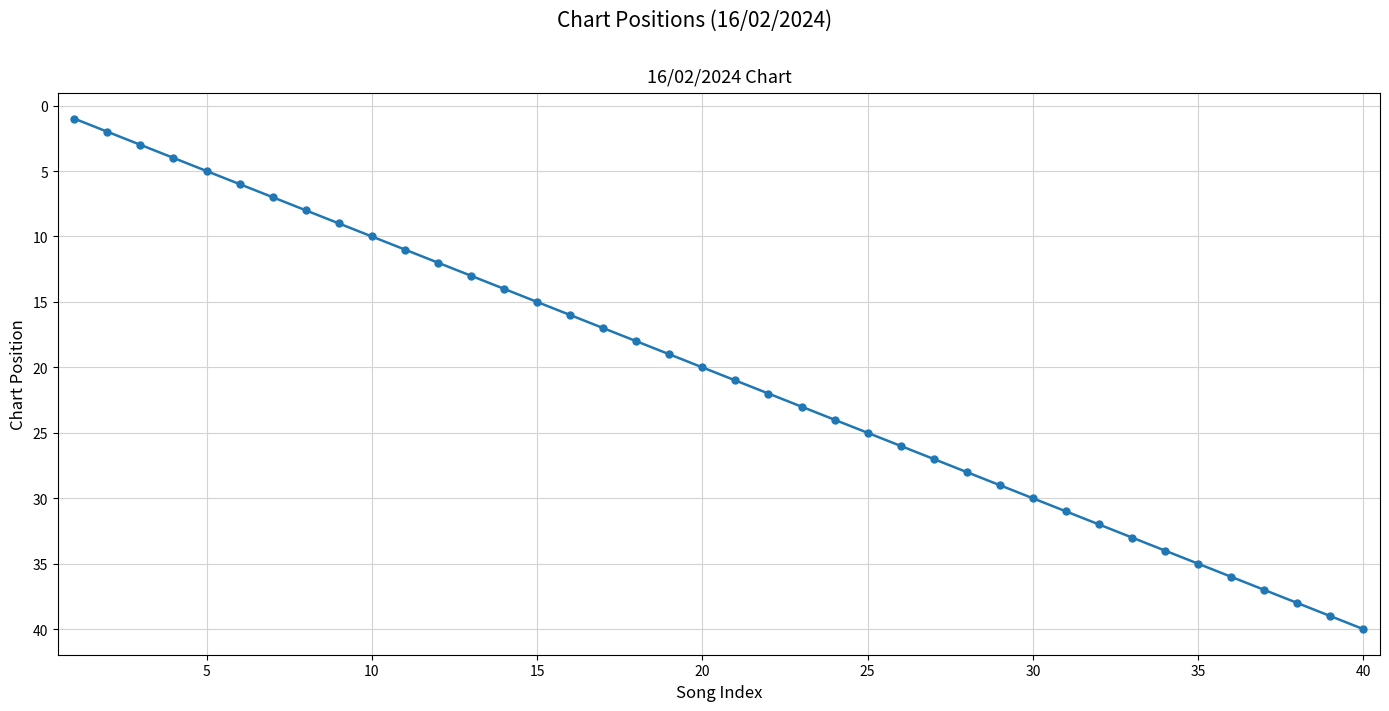

What is the sum of all values?

820